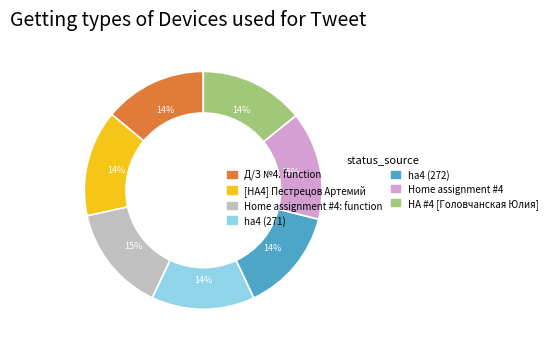

To the nearest percent, what is the difference between the ha4 (271) and Home assignment #4 slice percentages?

1%